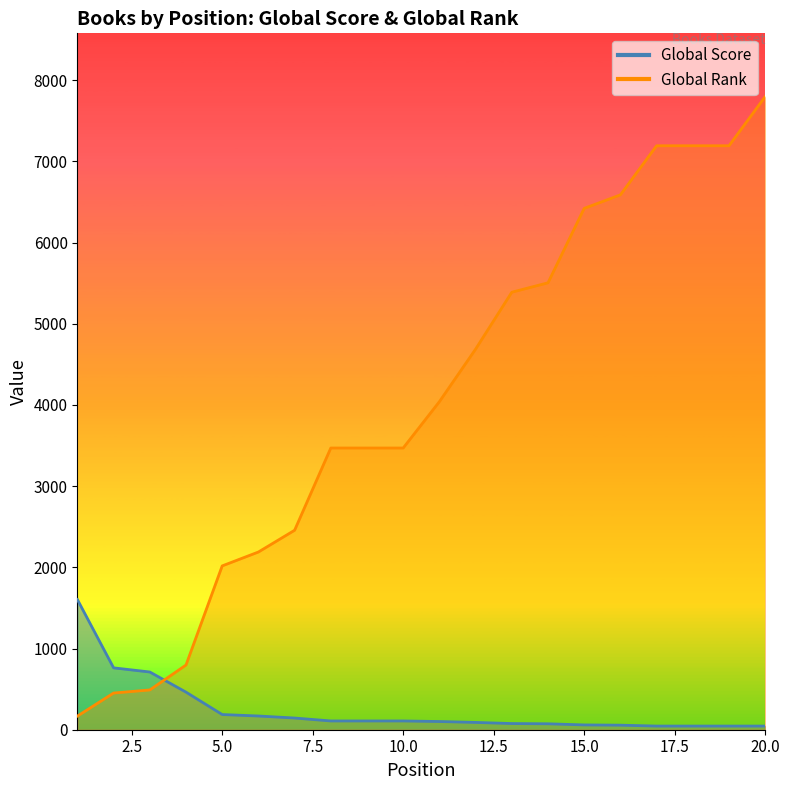

The value of Global Rank at 18 is 11973. True or false?

False